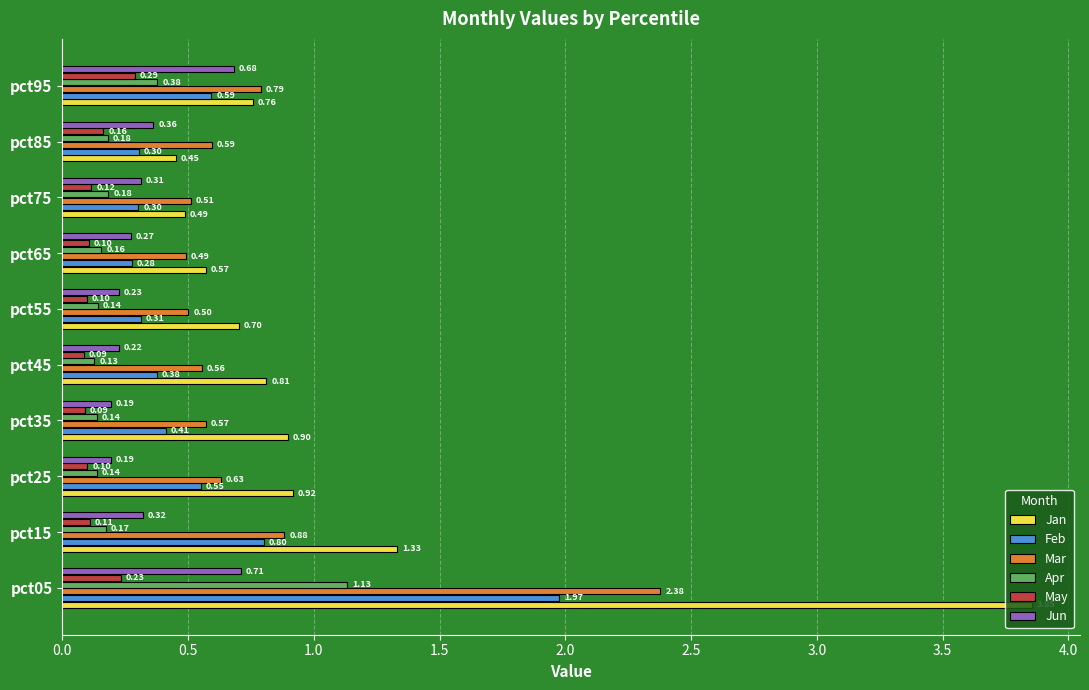

Between pct55 and pct75, which series saw the biggest shift?

Jan